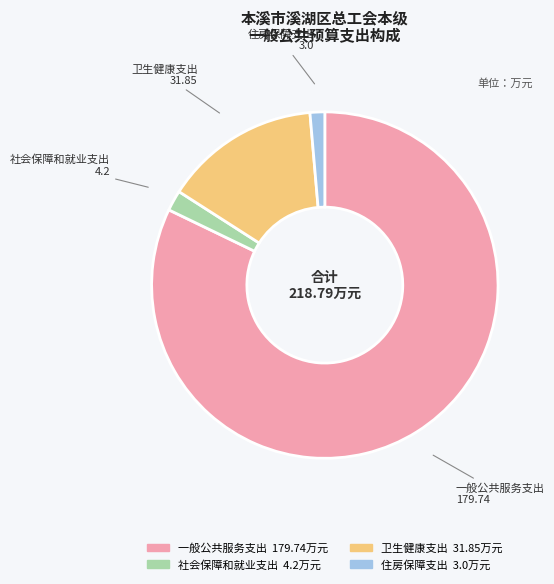

True or false: 住房保障支出 accounts for 1% of the total.

True